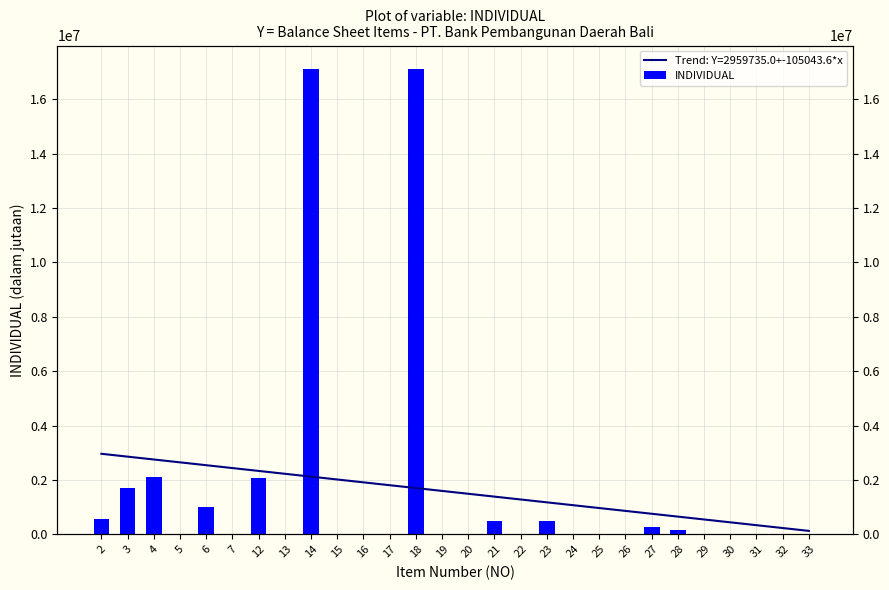

Which label corresponds to the smallest value in the chart?

5